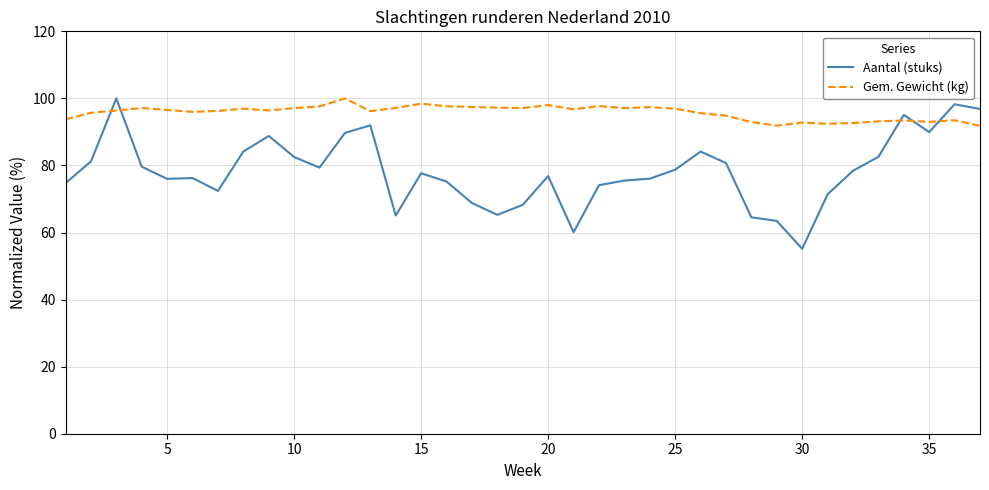

Which series has the largest total across all categories?

Gem. Gewicht (kg)